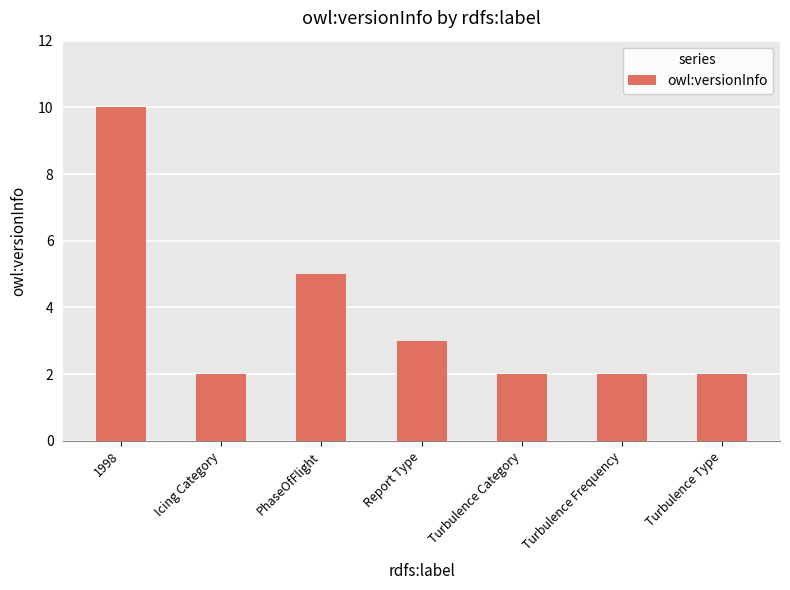

The chart shows a value of 2 at Turbulence Category. True or false?

True